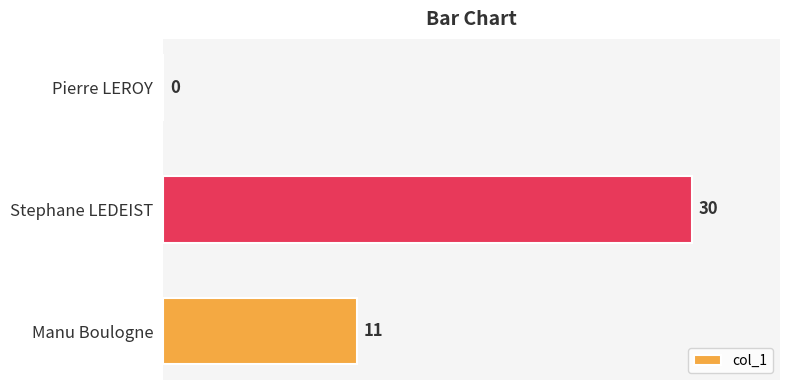

Read the value at Manu Boulogne, to the nearest 5.

10